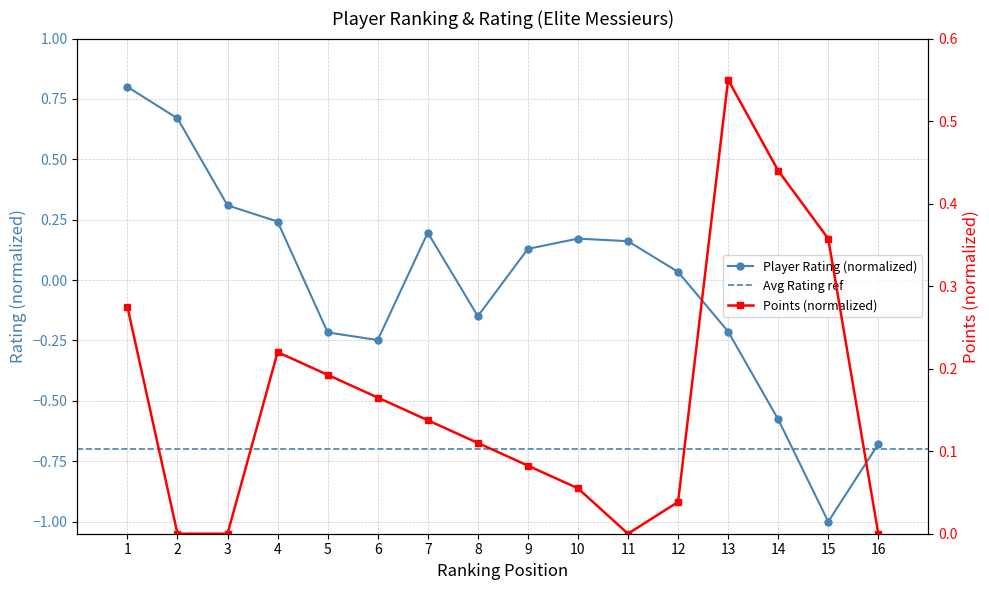

What is the difference between the Rating values at 13 and 11?

0.4